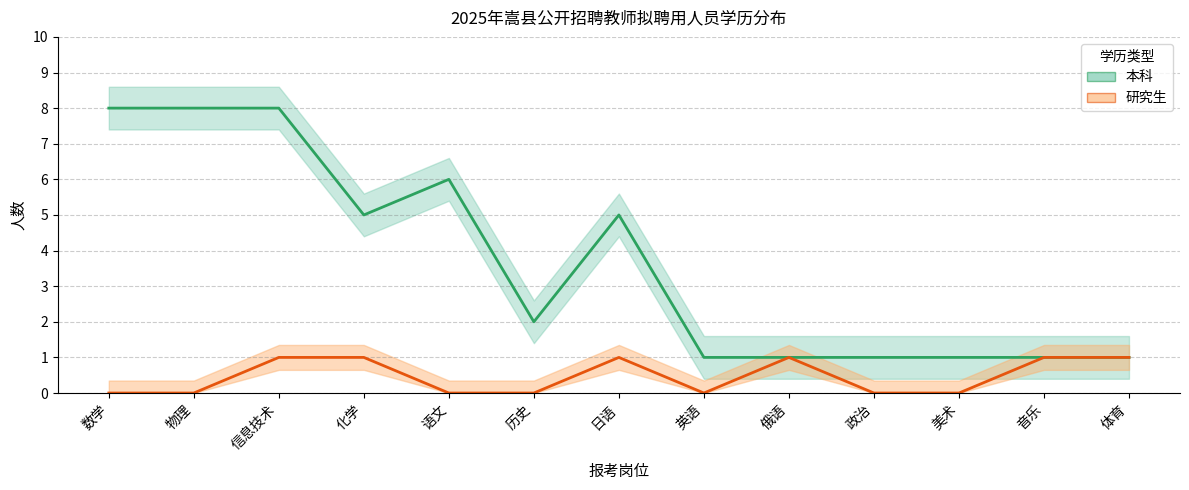

List the series in order of their overall mean, highest first.

本科, 研究生